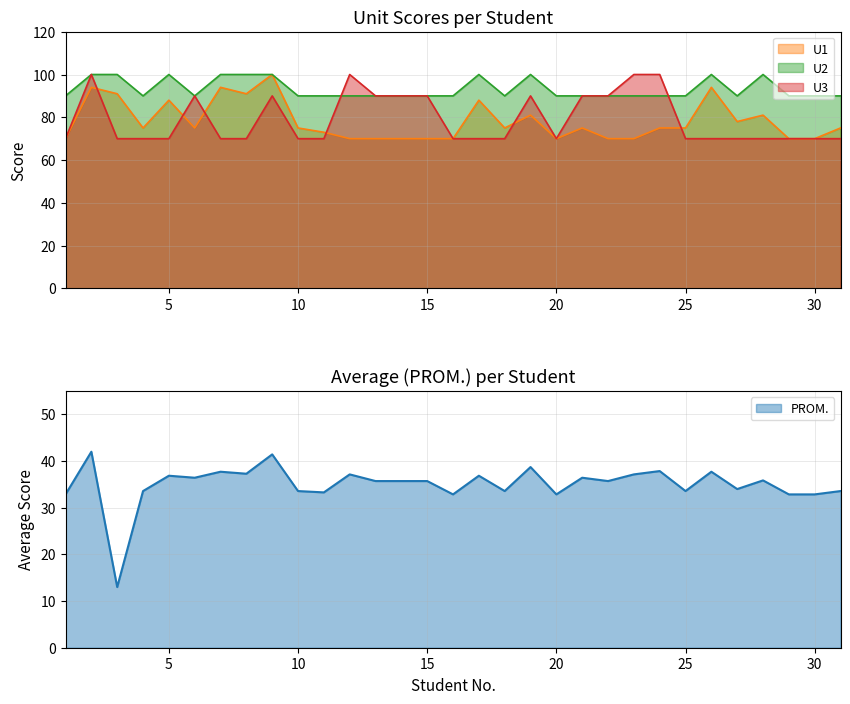

Which category has the lowest value in the U2 series?

1